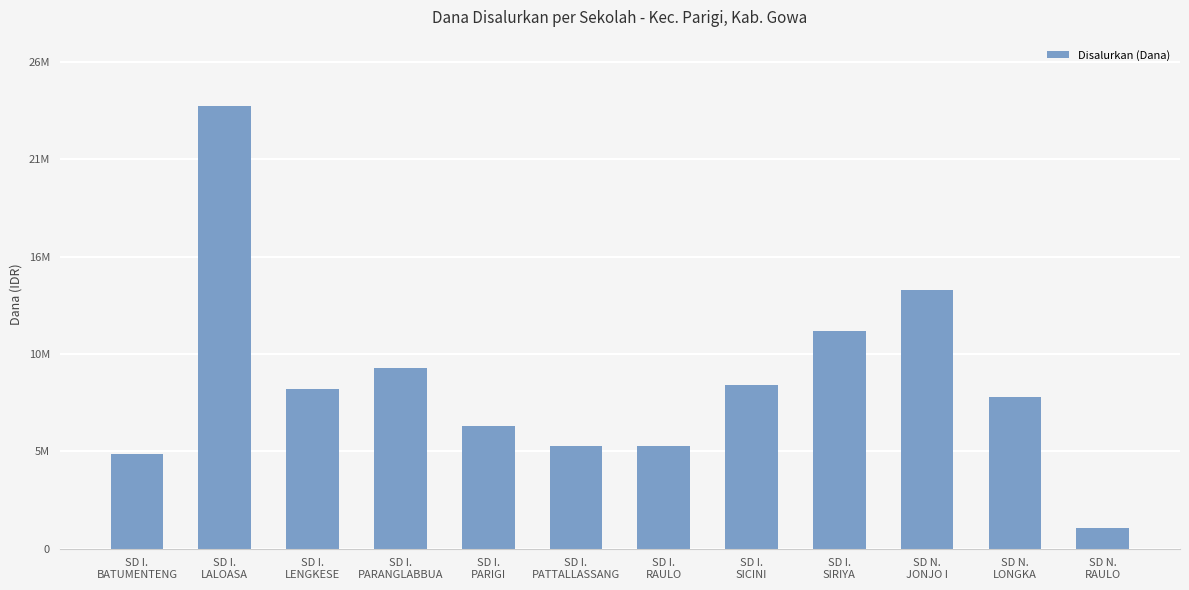

Which has a higher value, SD I.
LALOASA or SD I.
SICINI?

SD I.
LALOASA